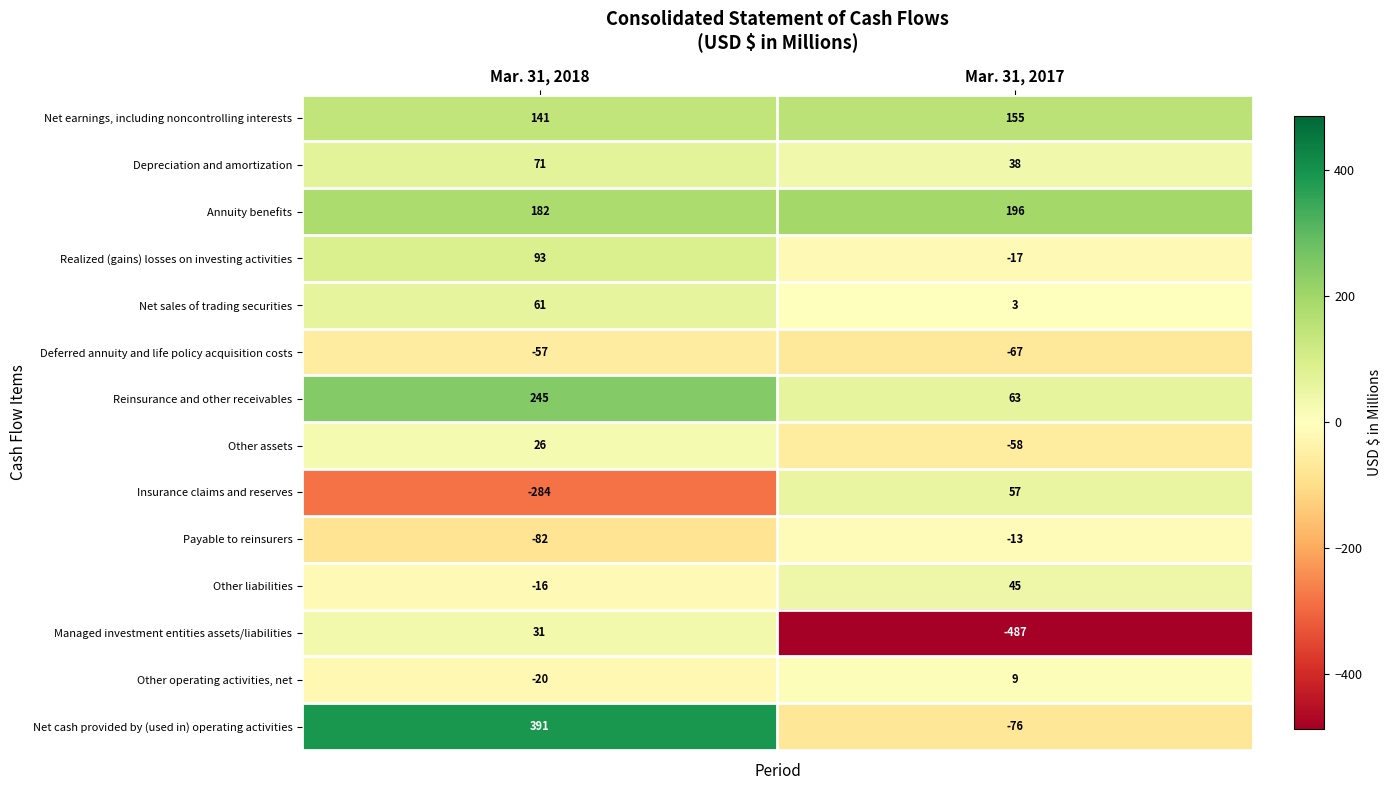

Reading right to left, transcribe all the data shown in this chart.

Net earnings, including noncontrolling interests: Mar. 31, 2017=155	Mar. 31, 2018=141
Depreciation and amortization: Mar. 31, 2017=38	Mar. 31, 2018=71
Annuity benefits: Mar. 31, 2017=196	Mar. 31, 2018=182
Realized (gains) losses on investing activities: Mar. 31, 2017=-17	Mar. 31, 2018=93
Net sales of trading securities: Mar. 31, 2017=3	Mar. 31, 2018=61
Deferred annuity and life policy acquisition costs: Mar. 31, 2017=-67	Mar. 31, 2018=-57
Reinsurance and other receivables: Mar. 31, 2017=63	Mar. 31, 2018=245
Other assets: Mar. 31, 2017=-58	Mar. 31, 2018=26
Insurance claims and reserves: Mar. 31, 2017=57	Mar. 31, 2018=-284
Payable to reinsurers: Mar. 31, 2017=-13	Mar. 31, 2018=-82
Other liabilities: Mar. 31, 2017=45	Mar. 31, 2018=-16
Managed investment entities assets/liabilities: Mar. 31, 2017=-487	Mar. 31, 2018=31
Other operating activities, net: Mar. 31, 2017=9	Mar. 31, 2018=-20
Net cash provided by (used in) operating activities: Mar. 31, 2017=-76	Mar. 31, 2018=391